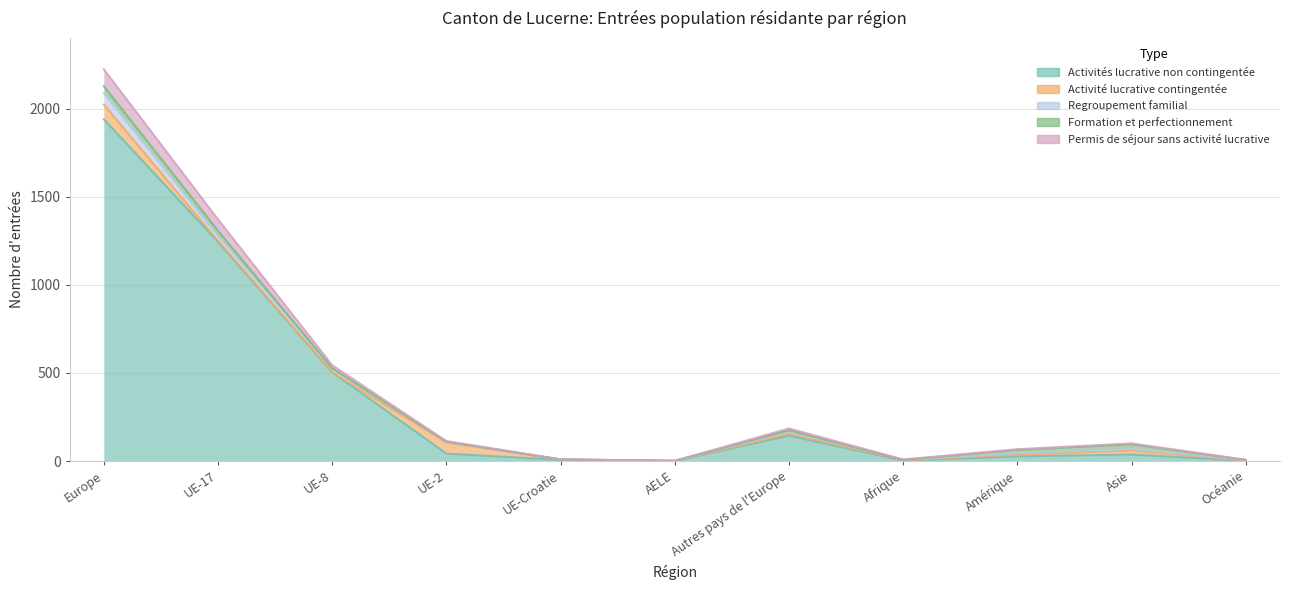

What is the label of the 4th point from the left?

UE-2